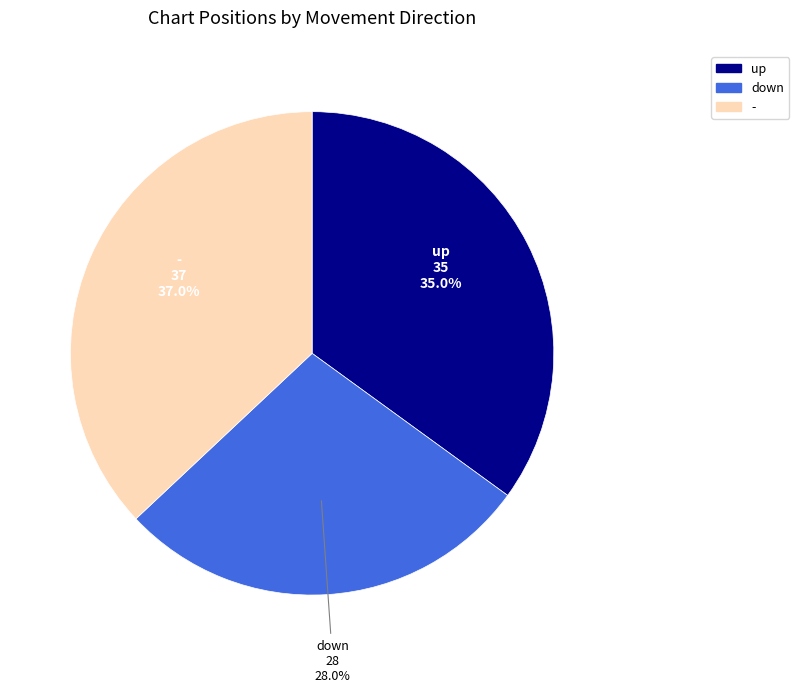

Is down the majority of the pie?

No